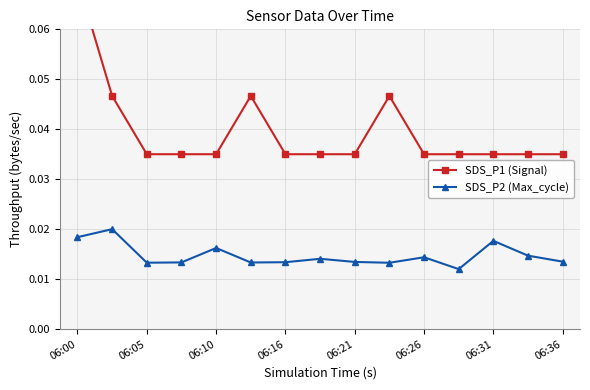

Count the SDS_P2 (Max_cycle) values in the range 0 to 1.

15